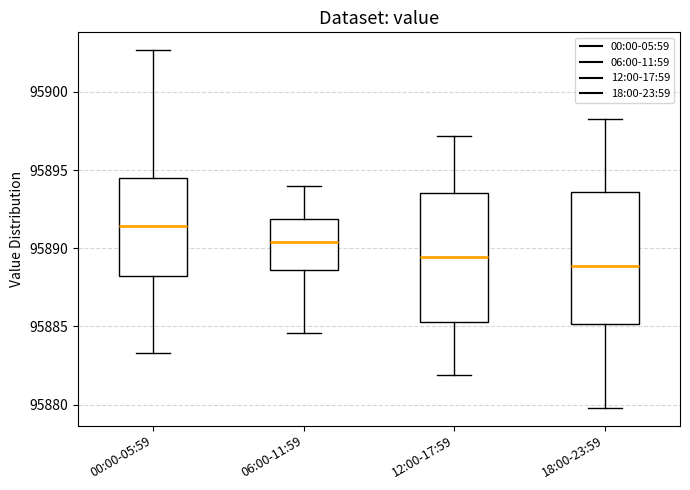

Where does the upper whisker of the box for 12:00-17:59 end on the y-axis? The values are not printed on the chart, so give them approximately, as read against the axis.

95897.0